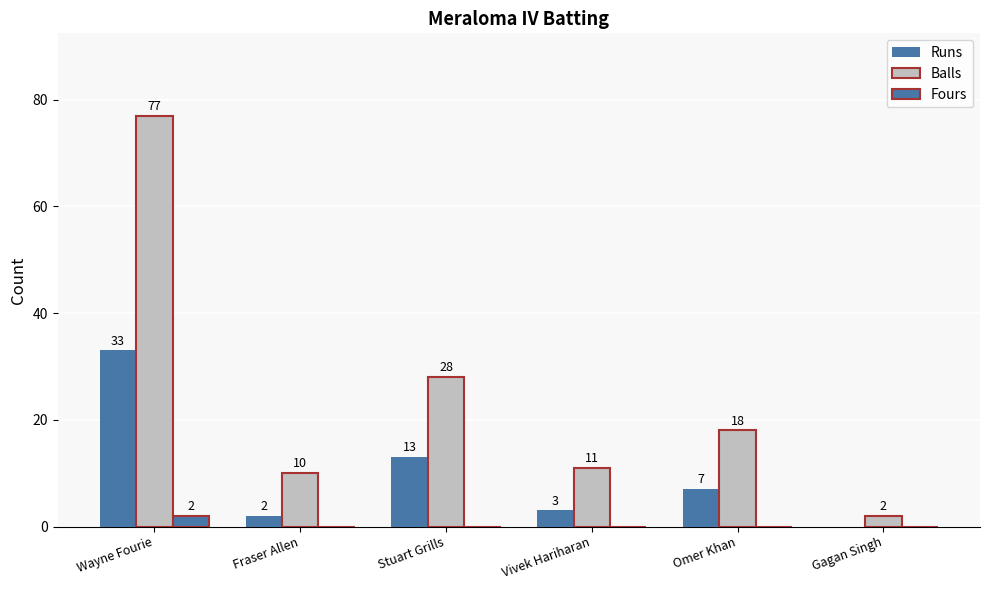

Does the chart contain stacked bars?

No